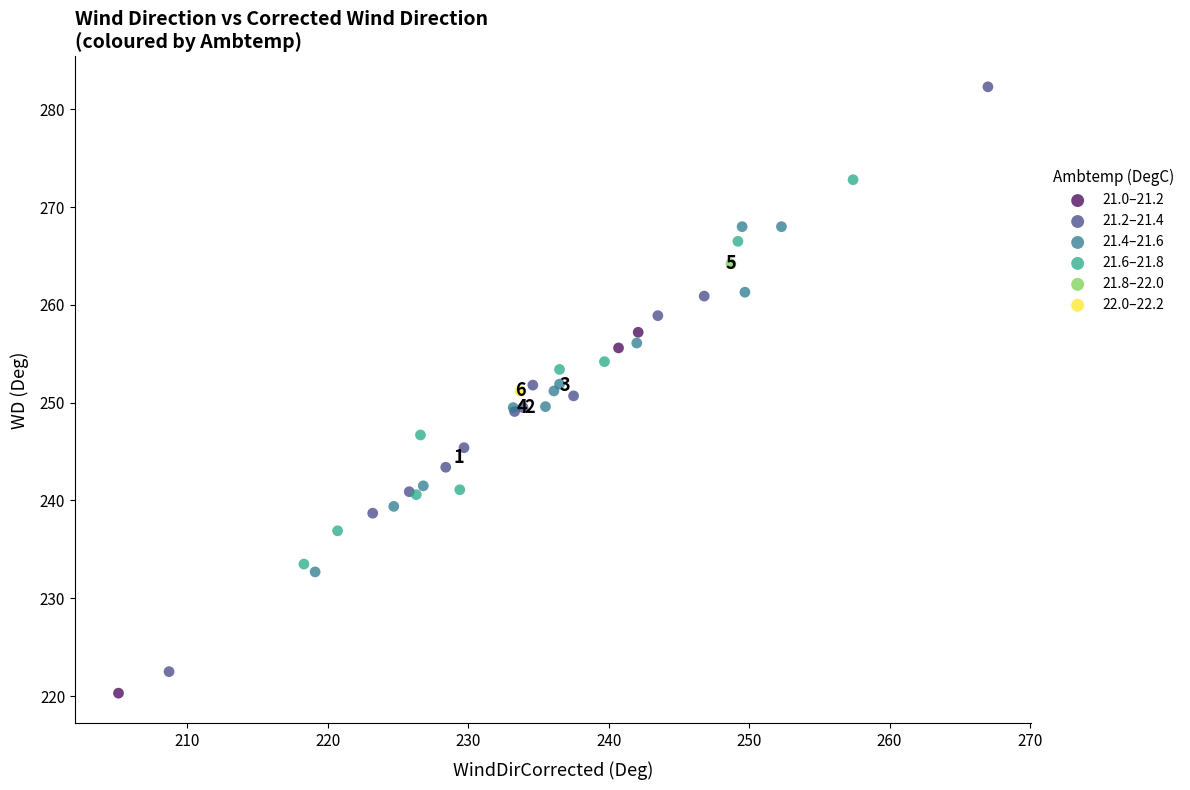

Which series reaches the maximum Y coordinate?

21.2–21.4